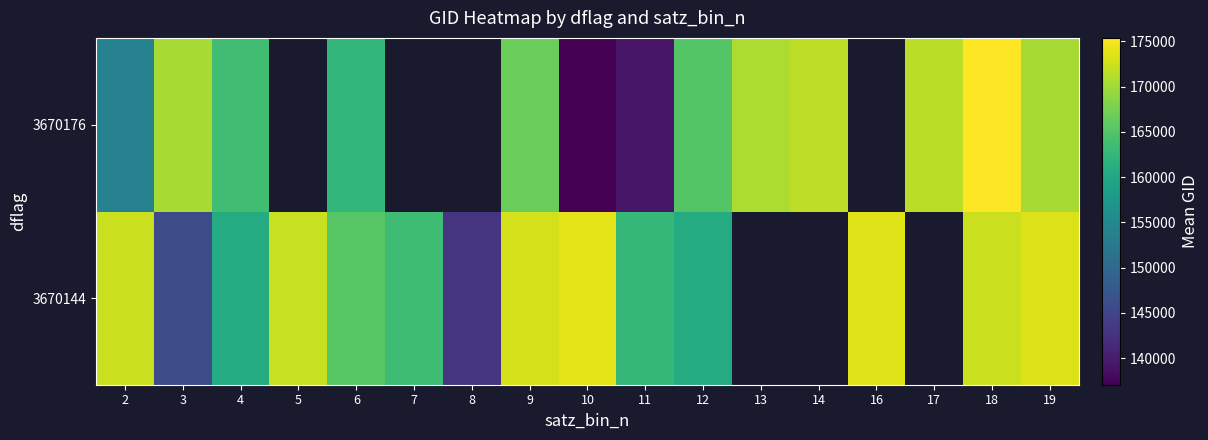

Is it true that 3670144 equals 172382.0 at 18?

True